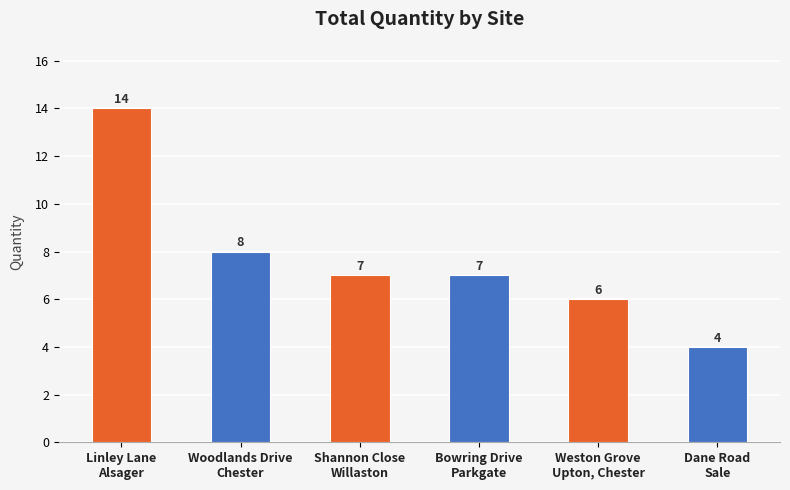

Reading left to right, what are all the values shown in this chart?

Linley Lane
Alsager=14	Woodlands Drive
Chester=8	Shannon Close
Willaston=7	Bowring Drive
Parkgate=7	Weston Grove
Upton, Chester=6	Dane Road
Sale=4